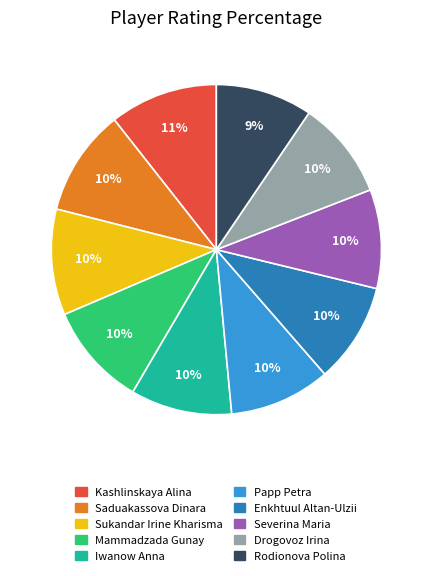

The Papp Petra slice represents 16% of the pie. True or false?

False